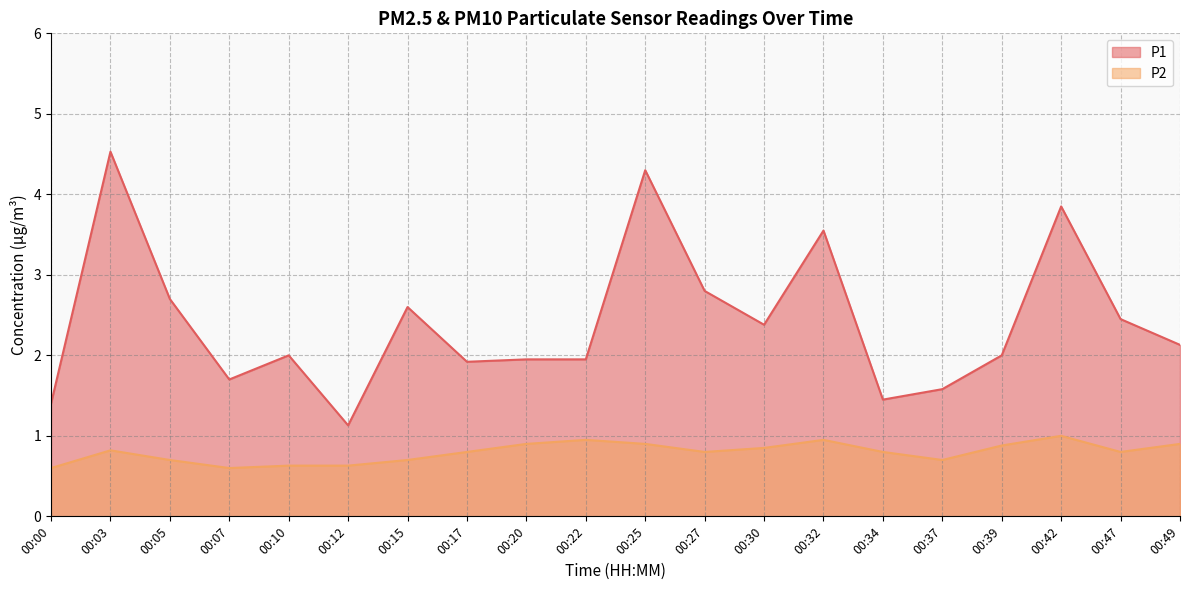

What is the minimum value for P1?

1.1